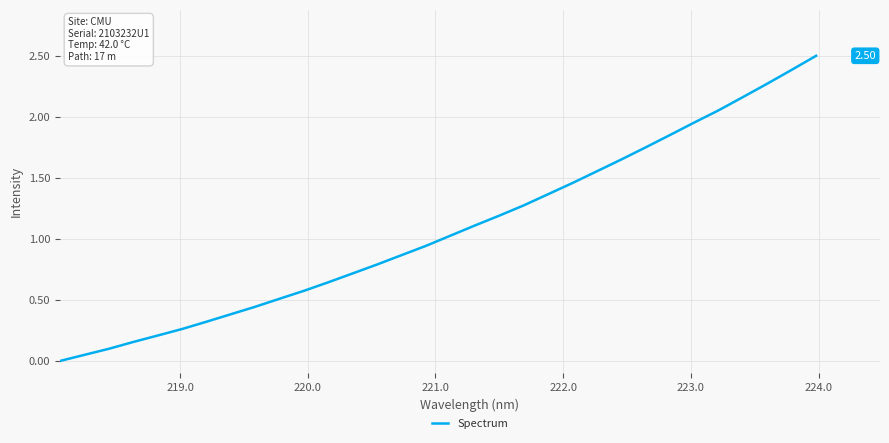

What is the difference between the maximum and minimum values?

2.5